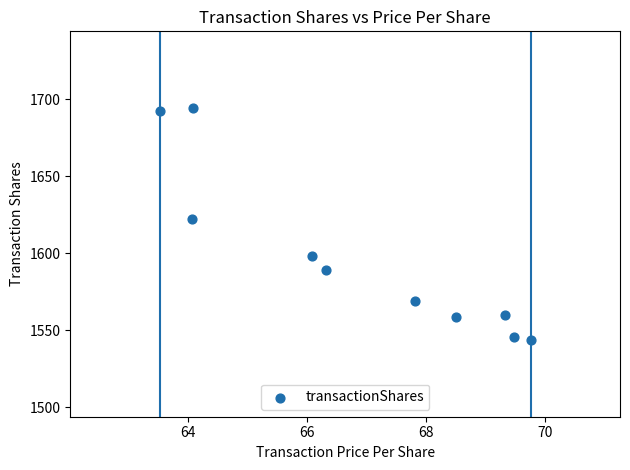

What Y value in the scatter plot is closest to 1619?

1622